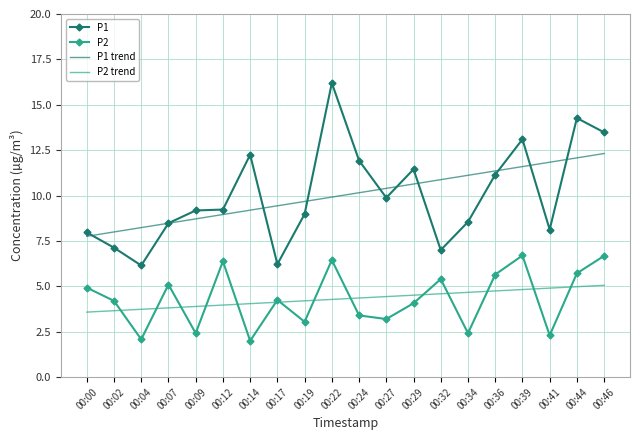

List the series in order of their peak value, lowest first.

P2 trend, P2, P1 trend, P1